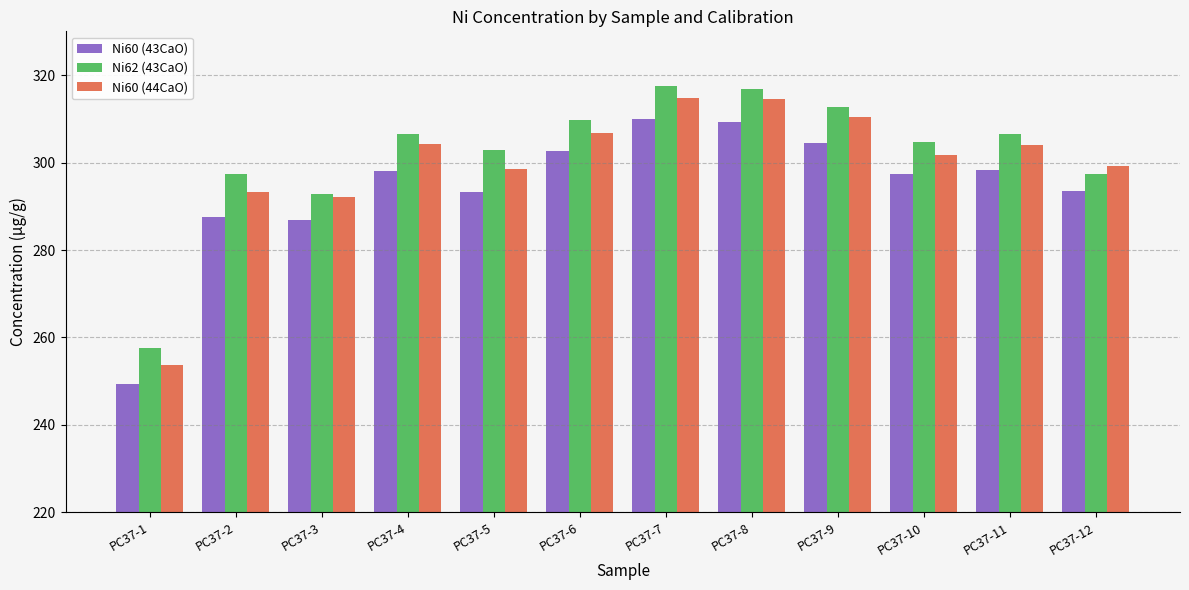

Is the value of Ni60 (43CaO) at PC37-10 greater than the value of Ni60 (44CaO) at PC37-6?

No